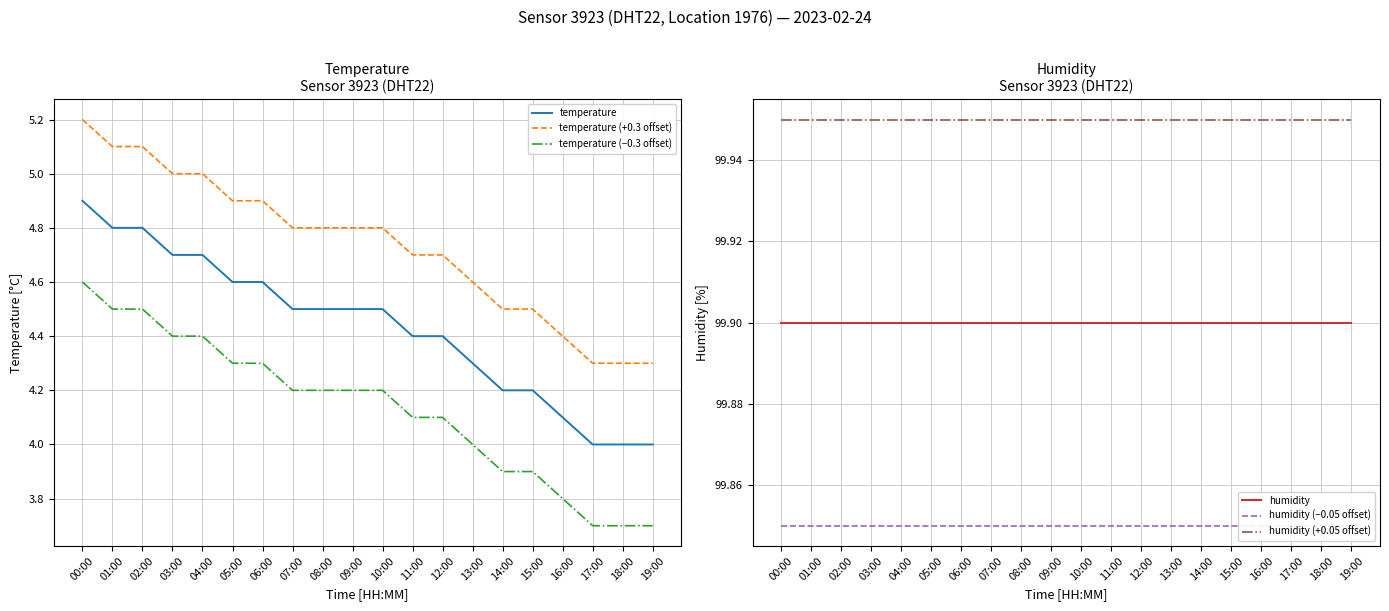

At which category does the chart reach its minimum across all series?

17:00